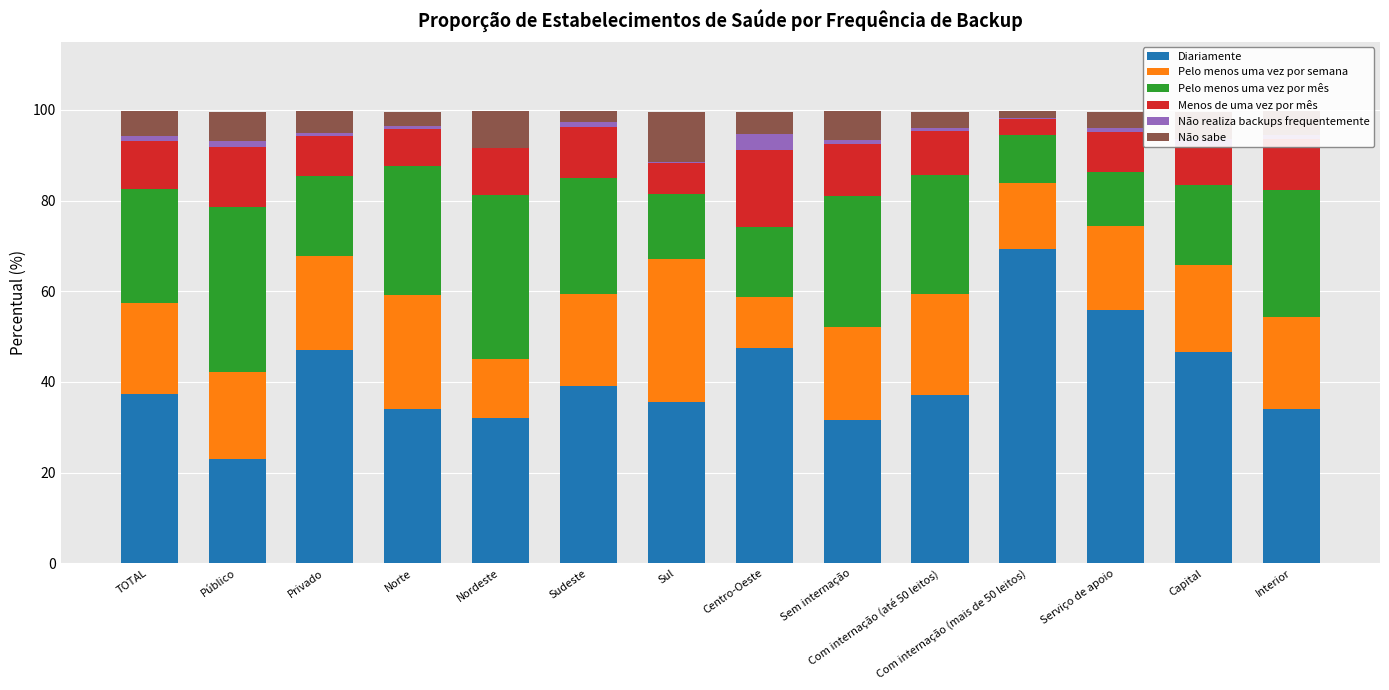

What is the highest value of the Diariamente series?

69.3